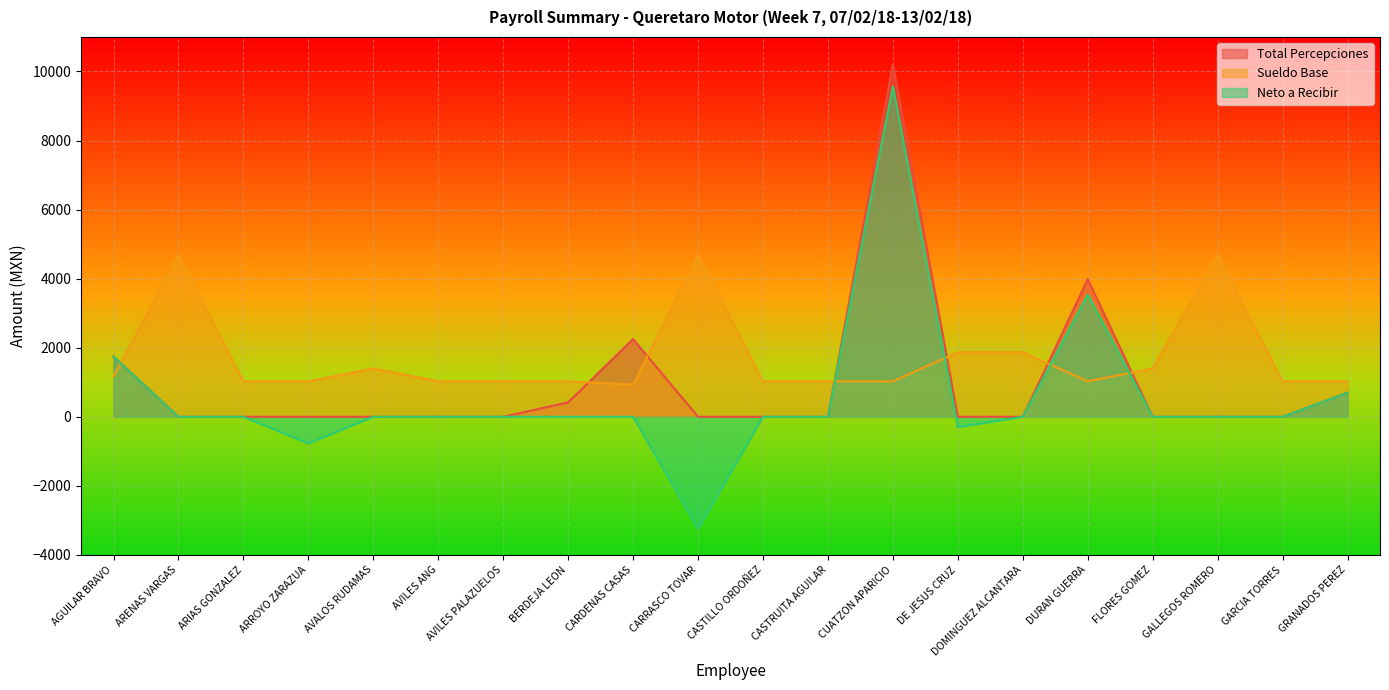

How many lines are shown in the chart?

3